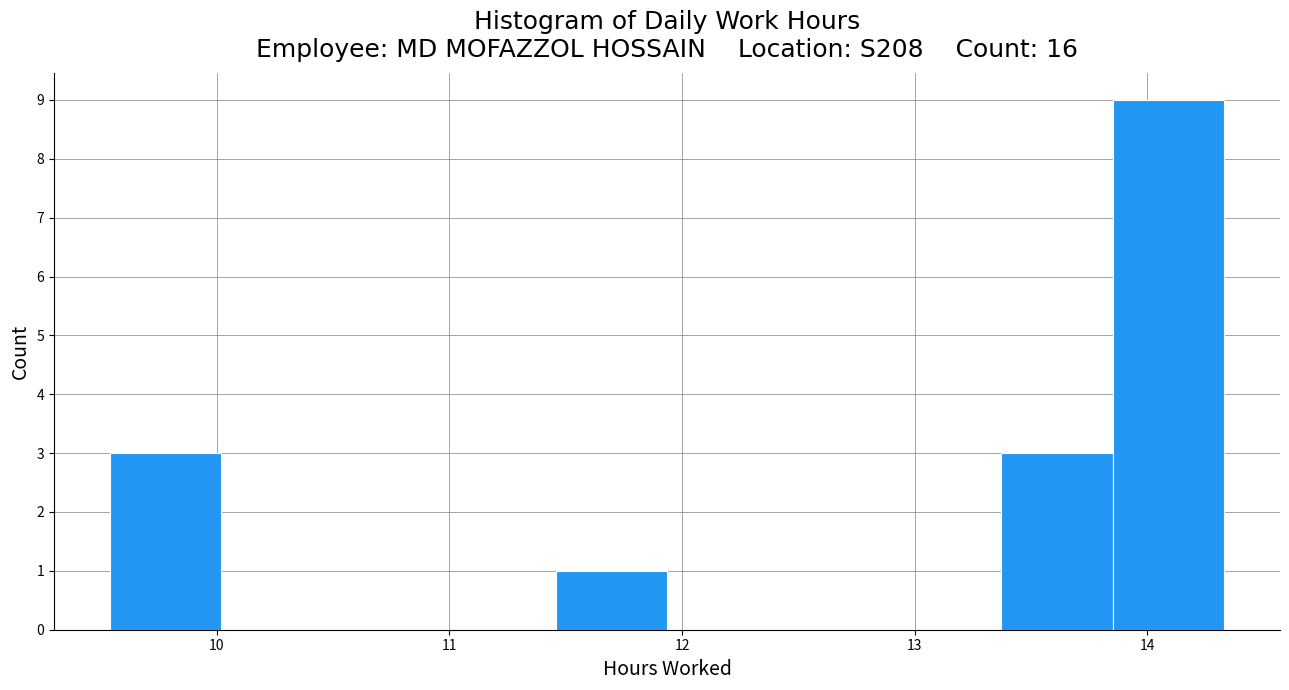

What is the height of the bar covering 13.4 to 13.9 on the x-axis? Neither the bar edges nor the heights are printed on the chart, so give them approximately, as read against the axes.

3